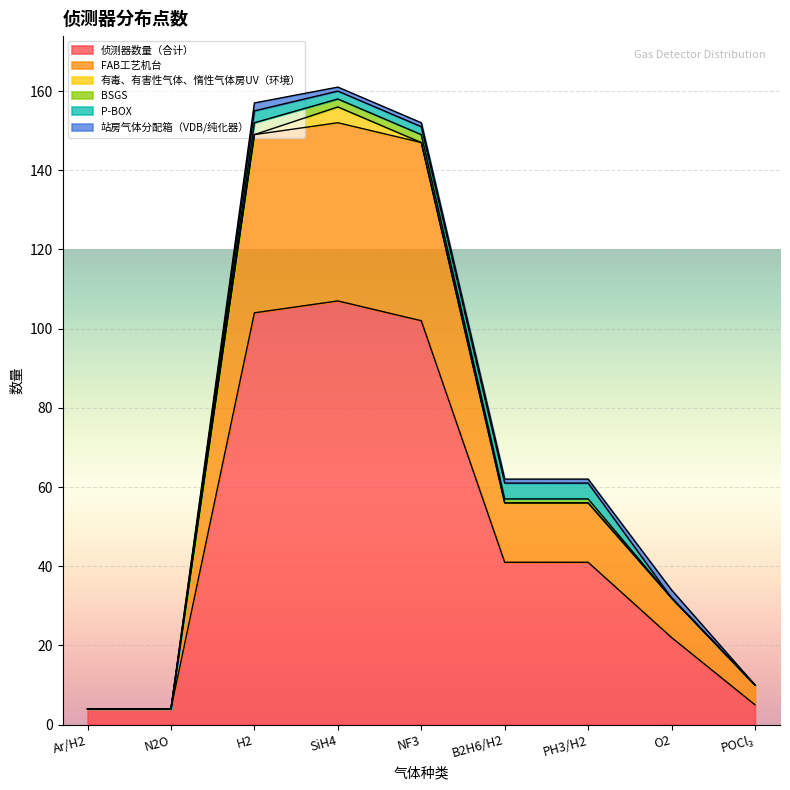

What is the average value of the 站房气体分配箱（VDB/纯化器） series?

1